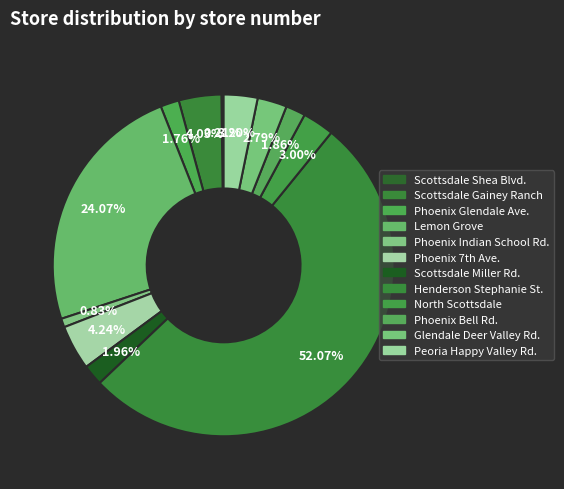

To the nearest percent, what is the combined percentage of Scottsdale Miller Rd. and Glendale Deer Valley Rd.?

5%